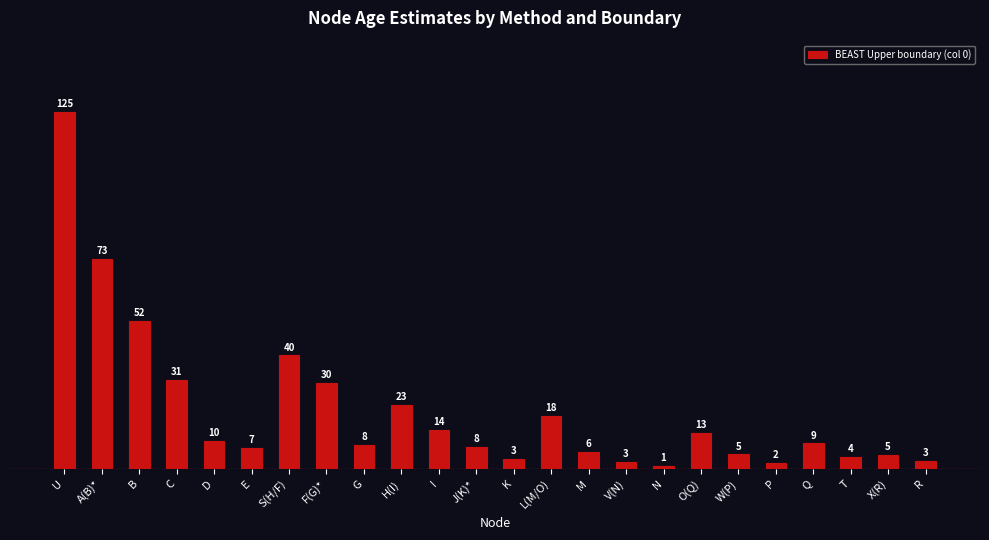

Does the chart contain any negative values?

No